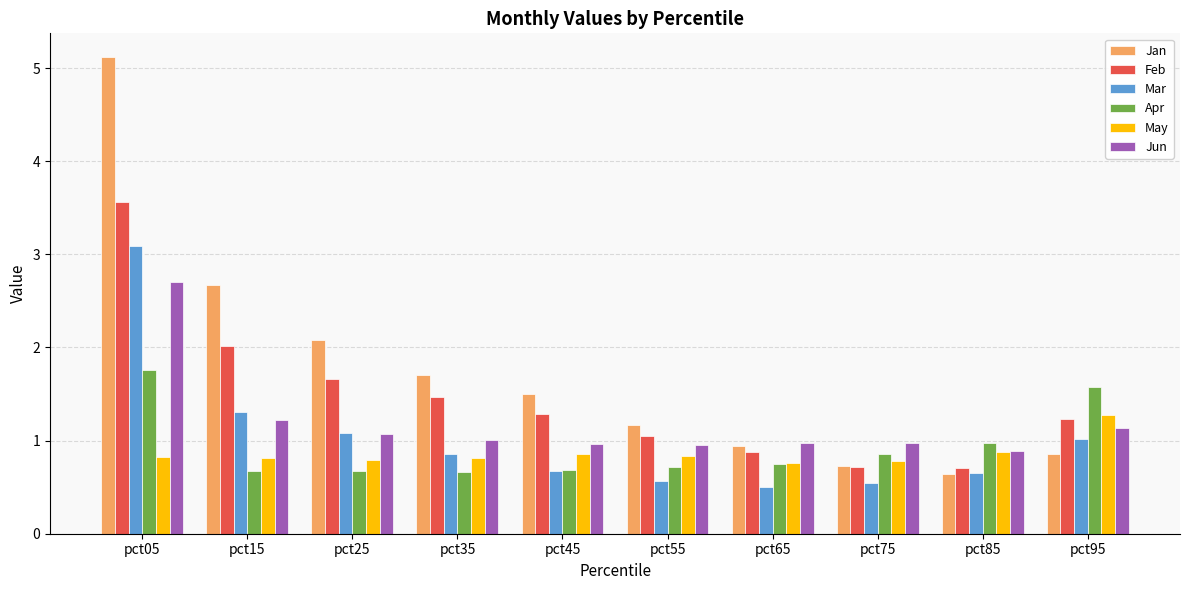

The Apr series shows 1.6 at pct95. True or false?

True